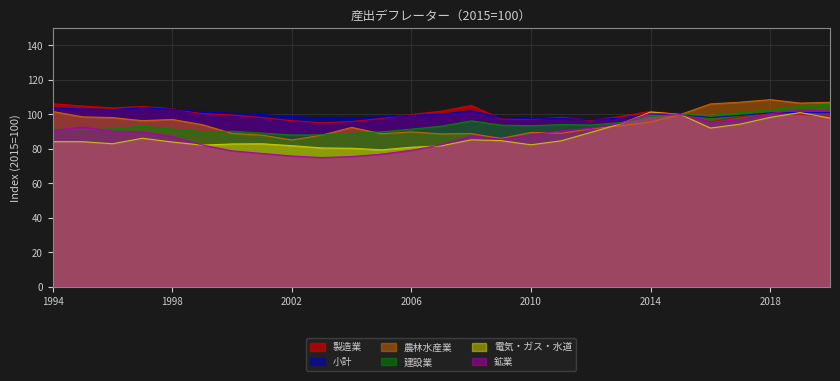

How many lines are shown in the chart?

6